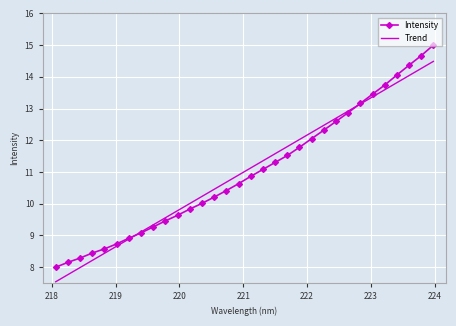

Reading left to right, extract all data points from this chart.

Intensity: 8.0	8.2	8.3	8.4	8.6	8.7	8.9	9.1	9.3	9.5	9.6	9.8	10.0	10.2	10.4	10.6	10.9	11.1	11.3	11.5	11.8	12.1	12.3	12.6	12.9	13.2	13.5	13.7	14.1	14.4	14.7	15.0
Trend: 7.5	7.8	8.0	8.2	8.4	8.7	8.9	9.1	9.3	9.6	9.8	10.0	10.2	10.5	10.7	10.9	11.1	11.4	11.6	11.8	12.0	12.2	12.5	12.7	12.9	13.1	13.4	13.6	13.8	14.0	14.3	14.5